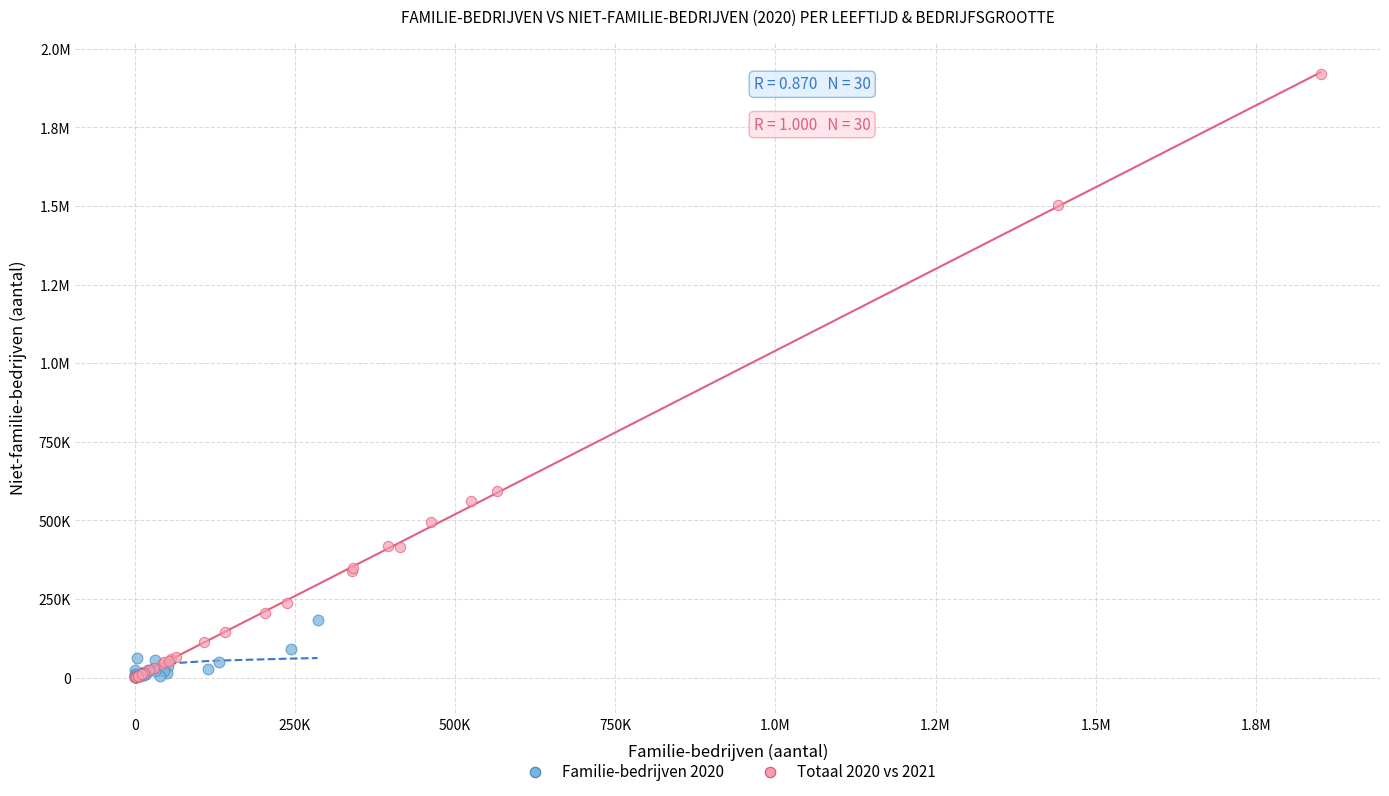

What are all the series names shown in the legend?

Familie-bedrijven 2020, Totaal 2020 vs 2021